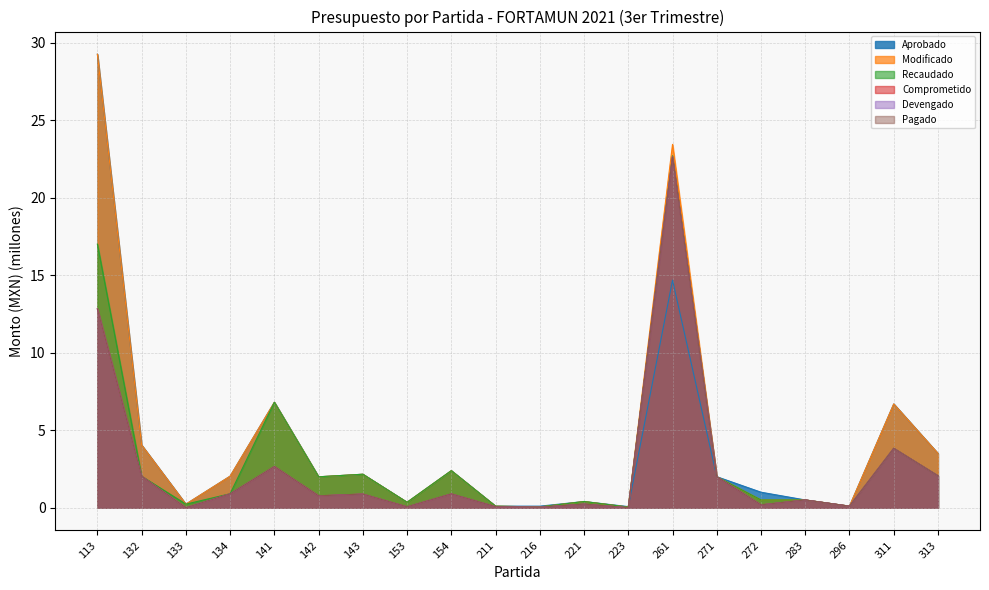

At which category does the chart reach its peak across all series?

113